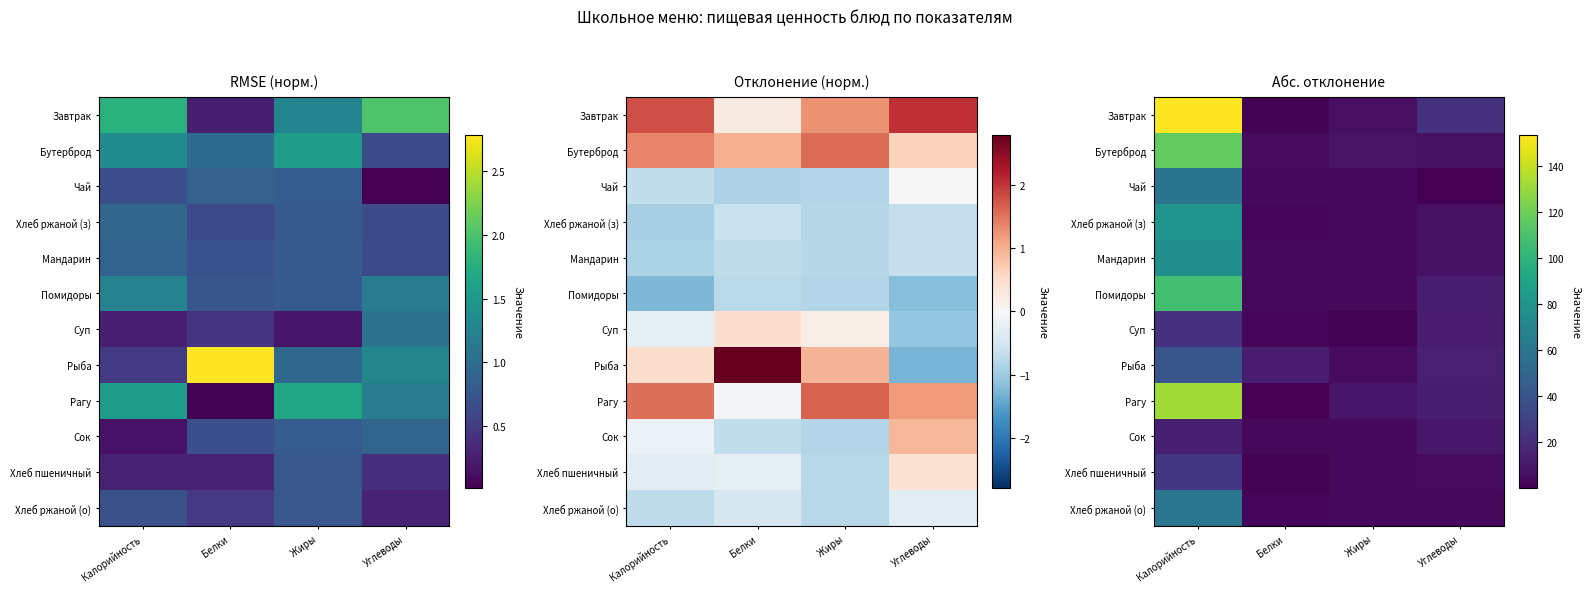

The value of Хлеб пшеничный at Углеводы is 6.4. True or false?

False